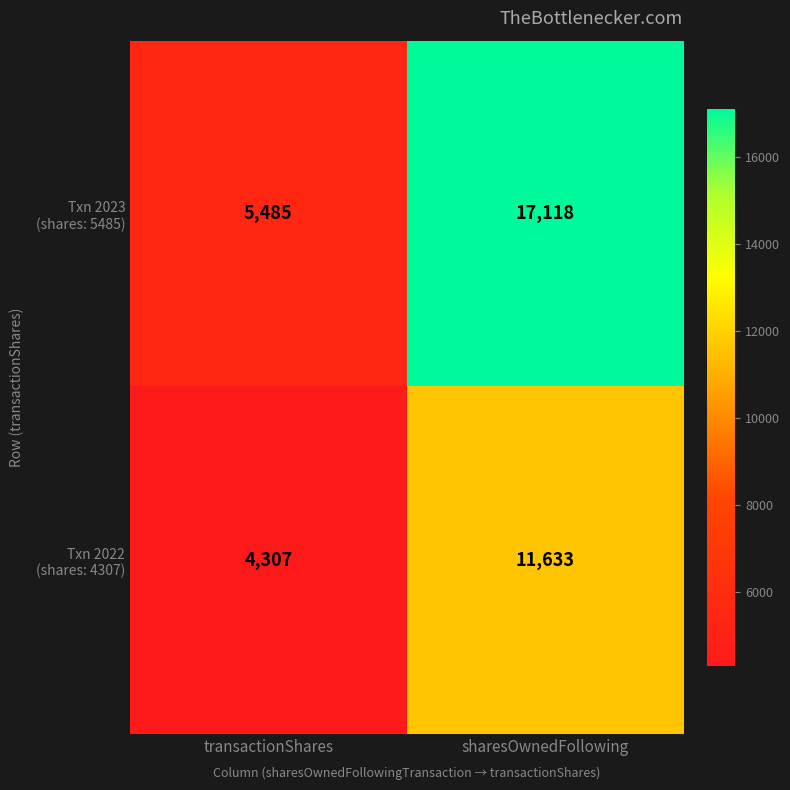

At which category is the sum across all series the highest?

sharesOwnedFollowing